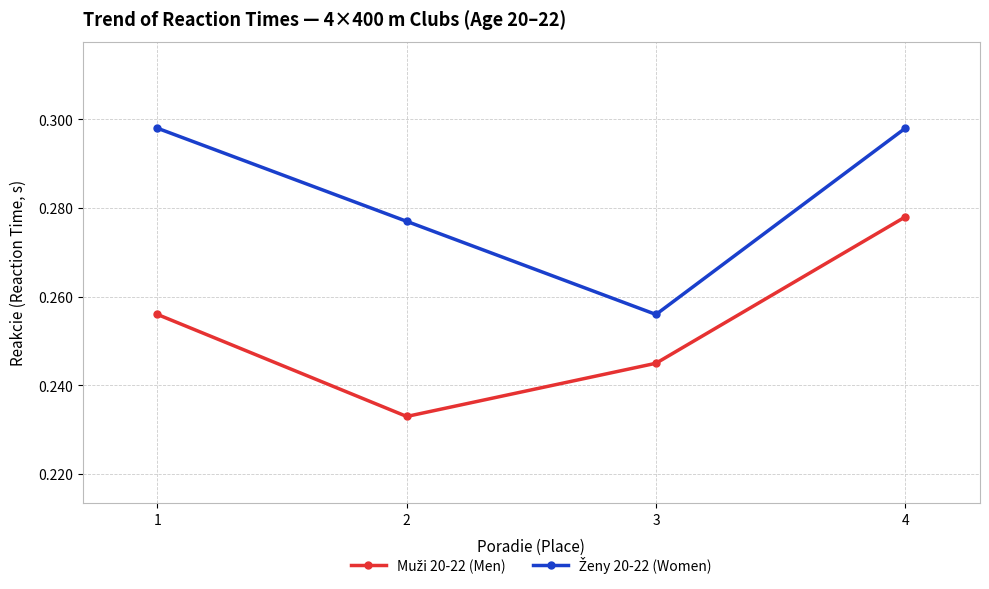

At how many categories does at least one series exceed 0?

4